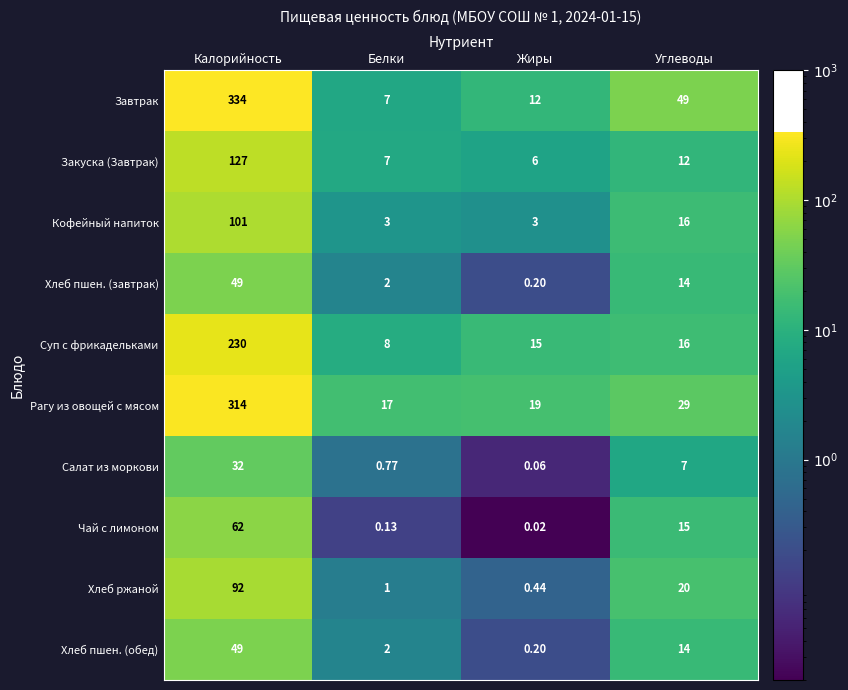

List the labels in order of Хлеб ржаной value, smallest first.

Жиры, Белки, Углеводы, Калорийность